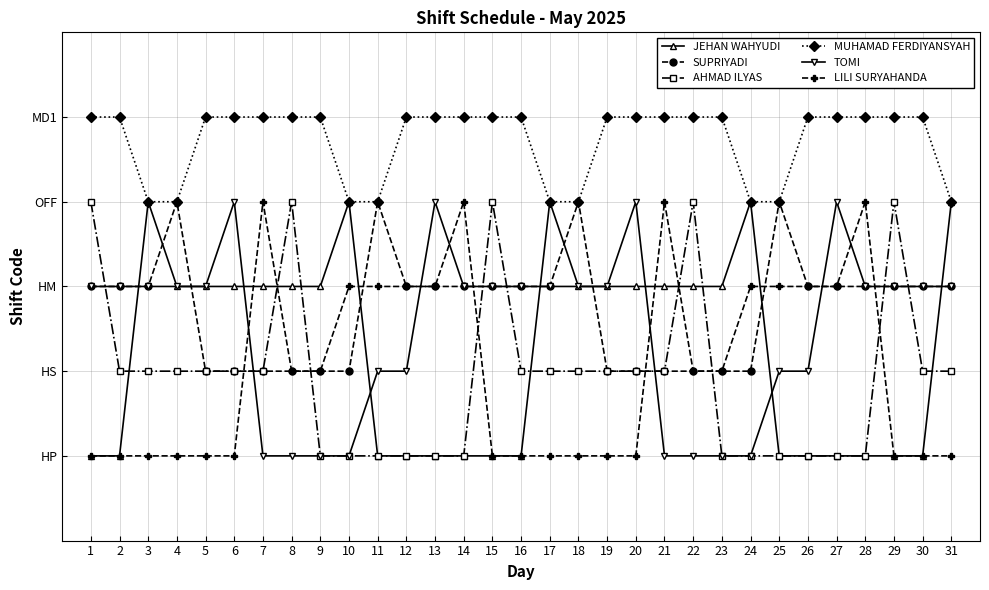

List the labels in order of JEHAN WAHYUDI value, smallest first.

1, 2, 11, 12, 13, 14, 15, 16, 25, 26, 27, 28, 29, 30, 4, 5, 6, 7, 8, 9, 18, 19, 20, 21, 22, 23, 3, 10, 17, 24, 31